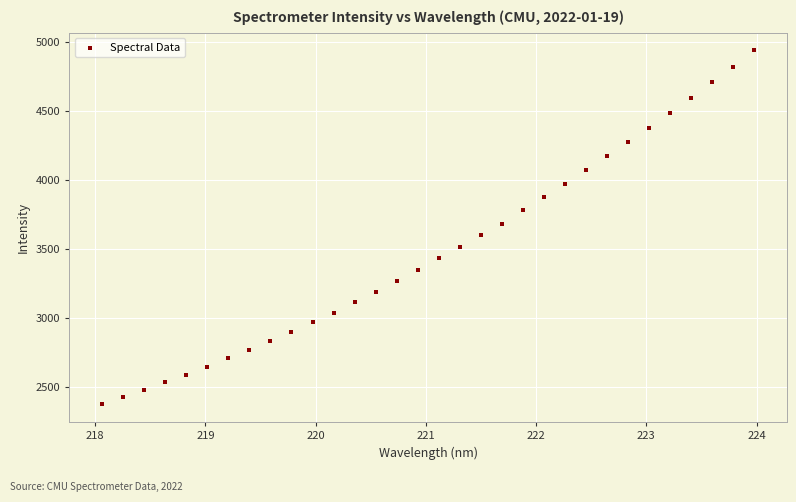

What is the range of X values (max minus min)?

5.9